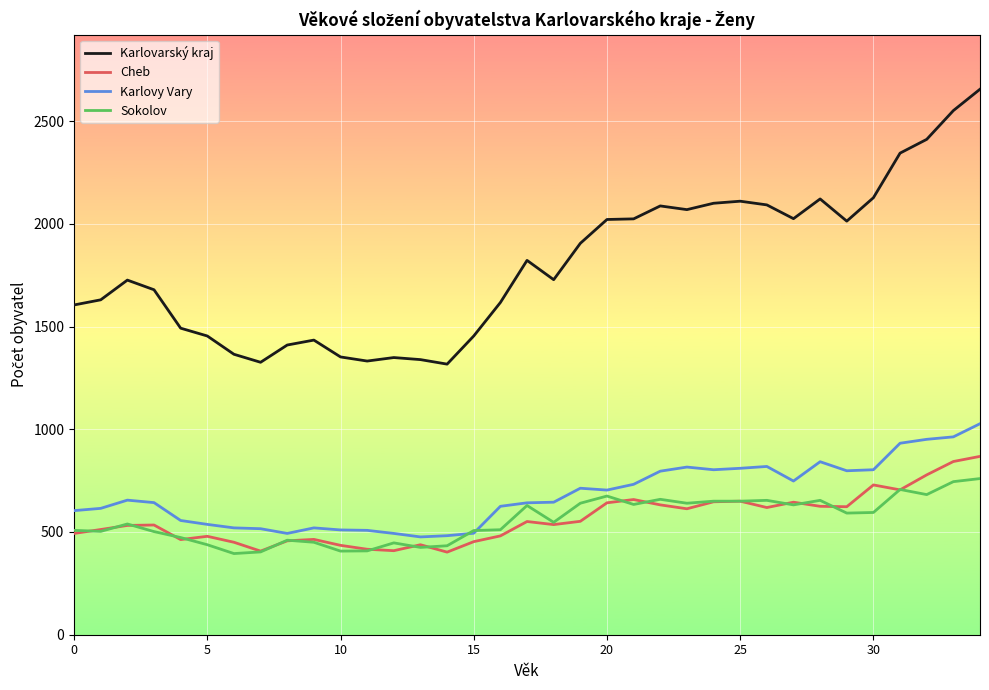

What is the lowest value of the Cheb series?

402